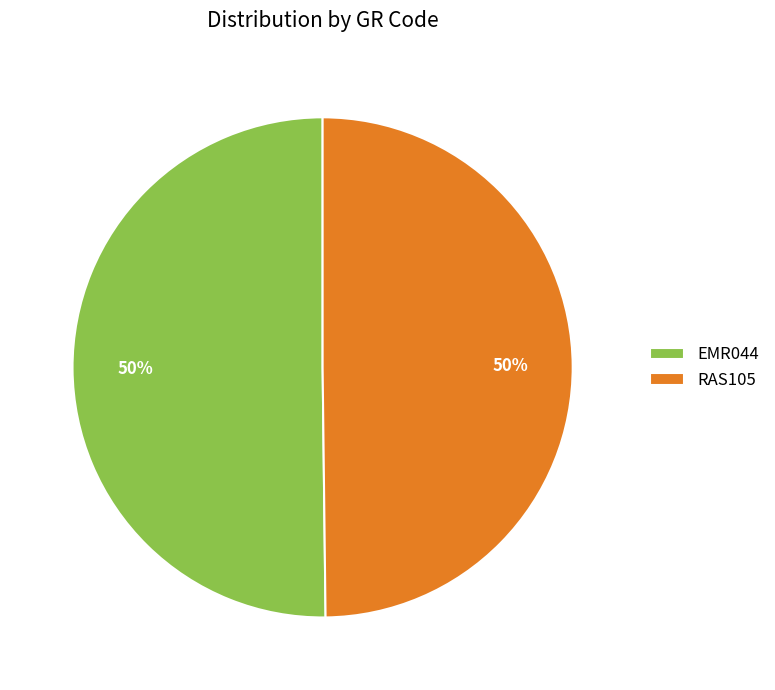

How many slices are in this pie chart?

2